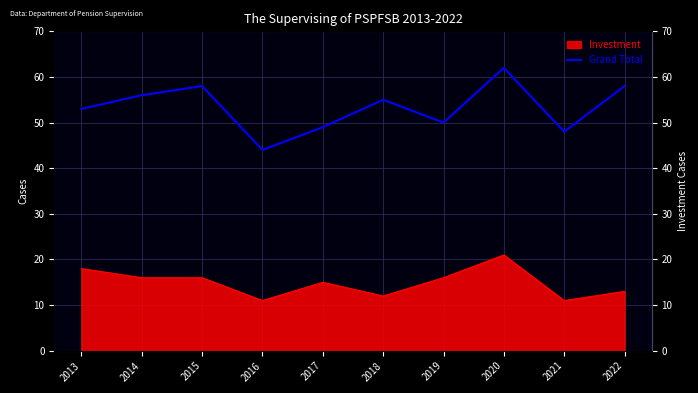

The chart shows a value of 58 at 2015. True or false?

True